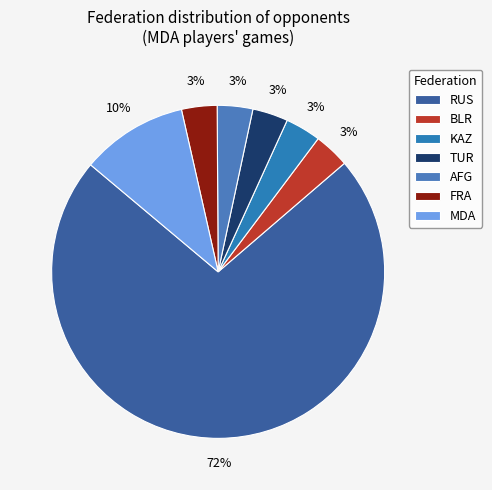

To the nearest percent, what is the average slice percentage?

14%